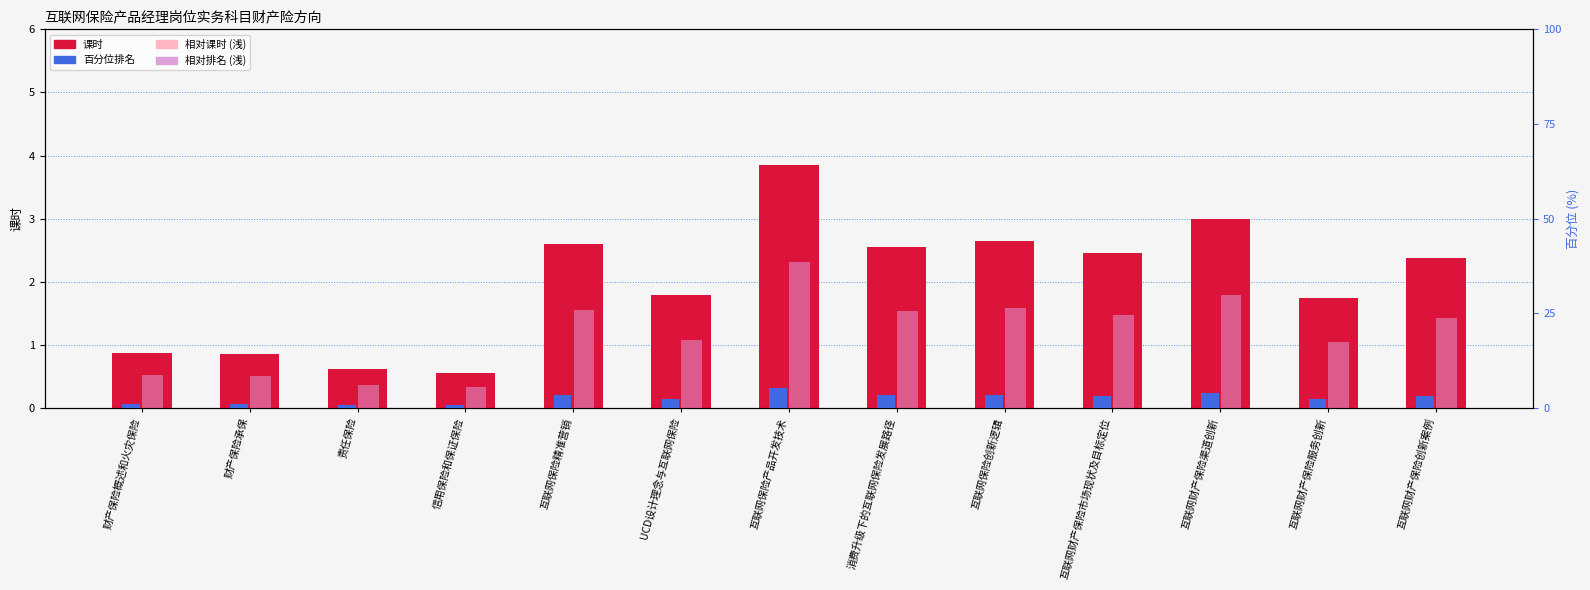

The 相对课时(浅) series shows 0.6 at UCD设计理念与互联网保险. True or false?

False